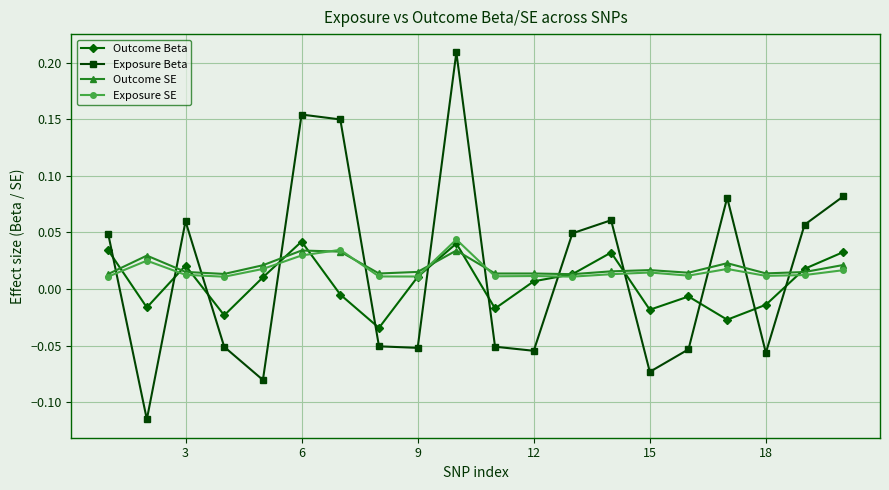

True or false: Outcome Beta and Exposure Beta cross at least once.

True